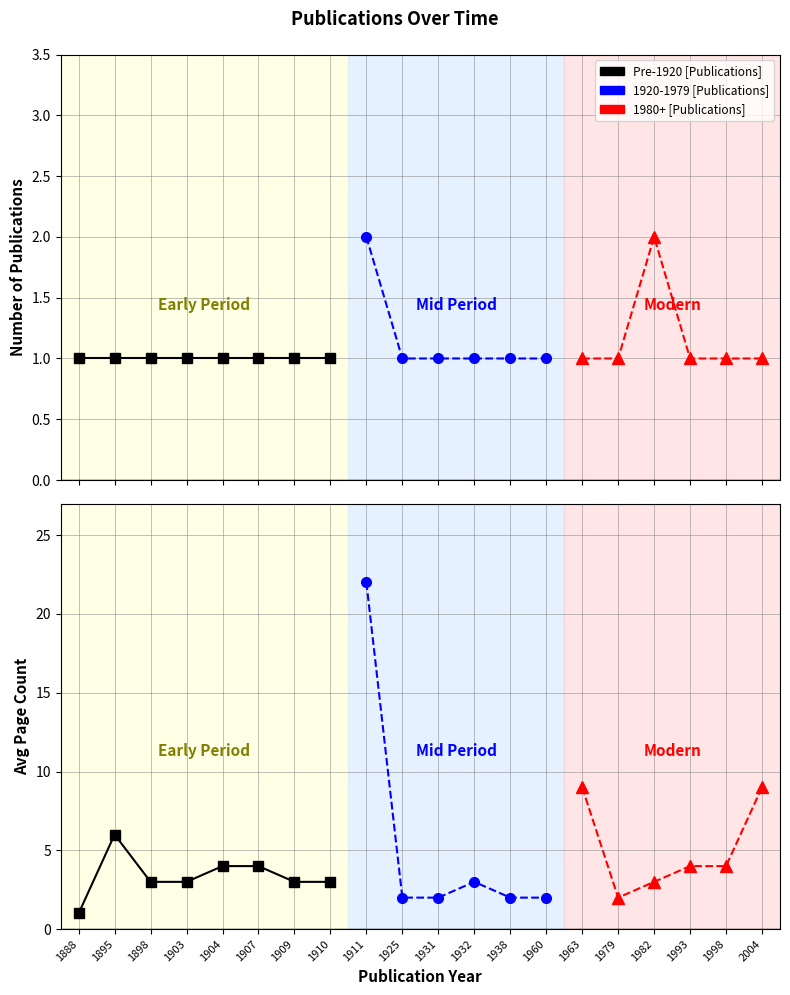

What is the spread (max minus min) of values at 1931?

1